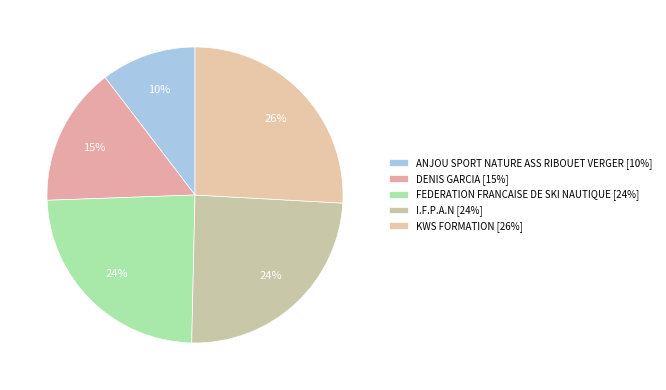

True or false: I.F.P.A.N accounts for 24% of the total.

True